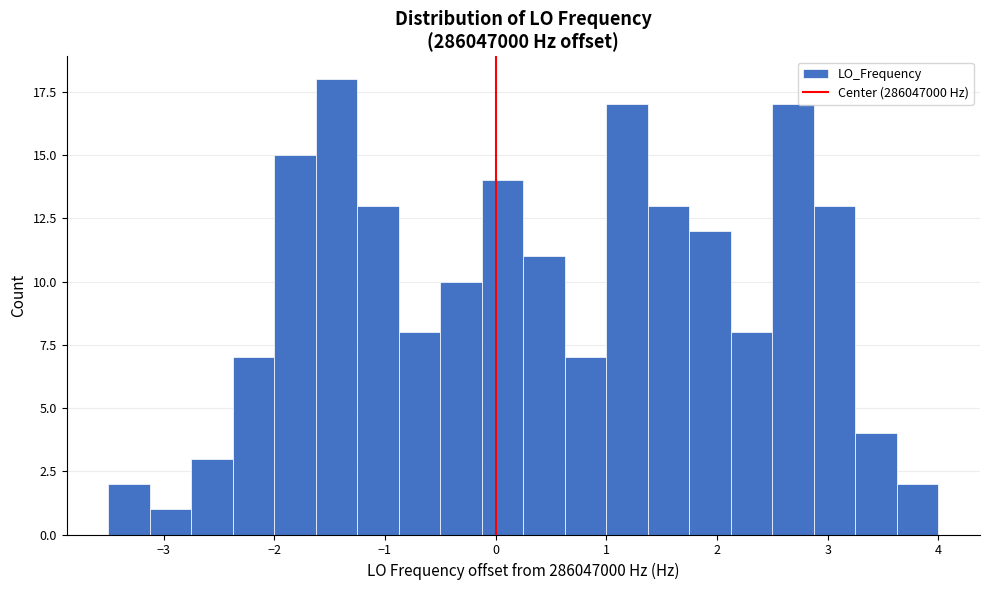

Around what value on the x-axis is the tallest bar? Give the approximate position of its centre, as read against the axis.

-1.4